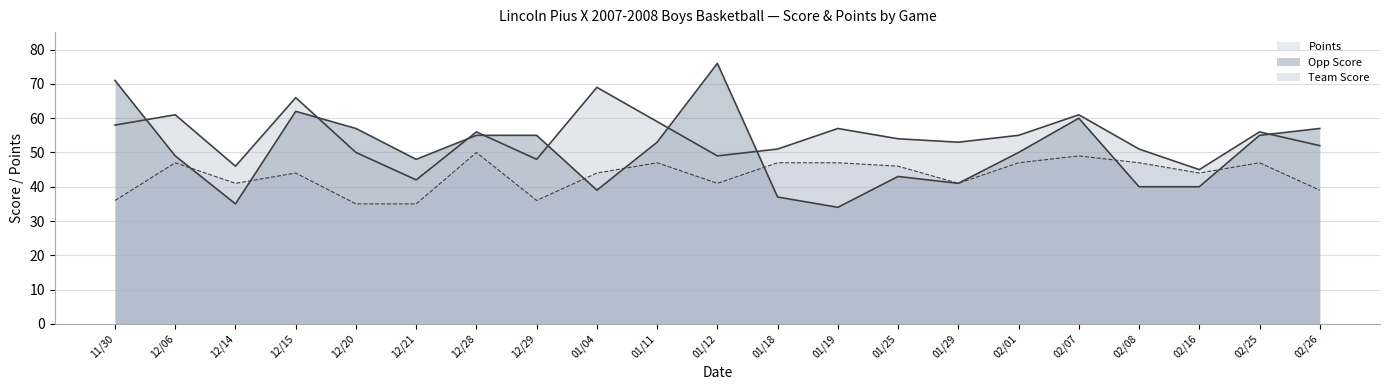

What is the maximum value shown in the chart?

76